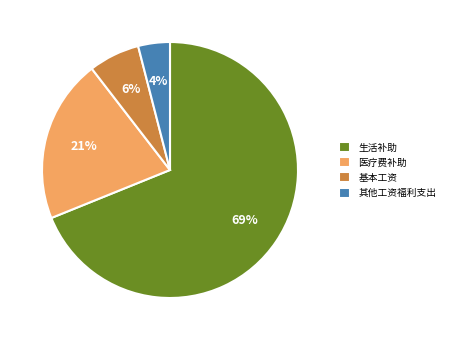

Which category has the biggest portion of the pie?

生活补助